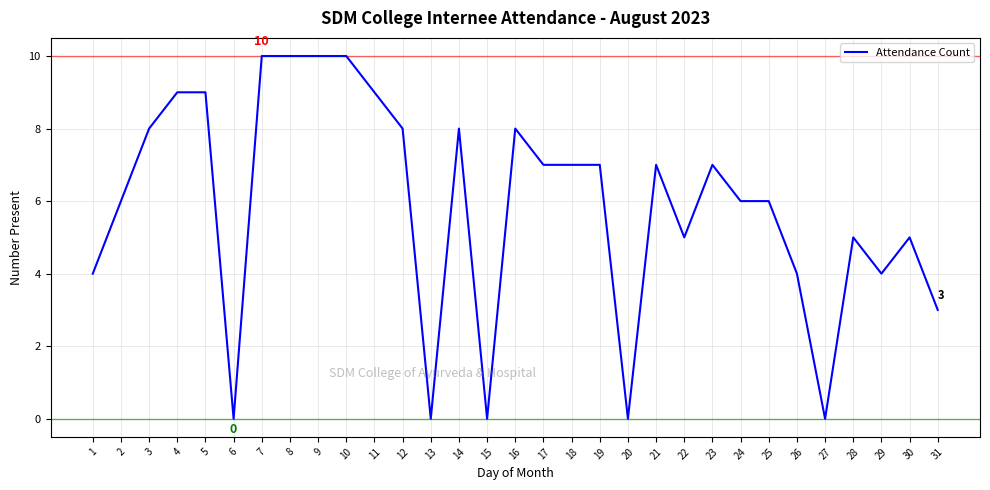

What is the difference between the maximum and minimum values?

10